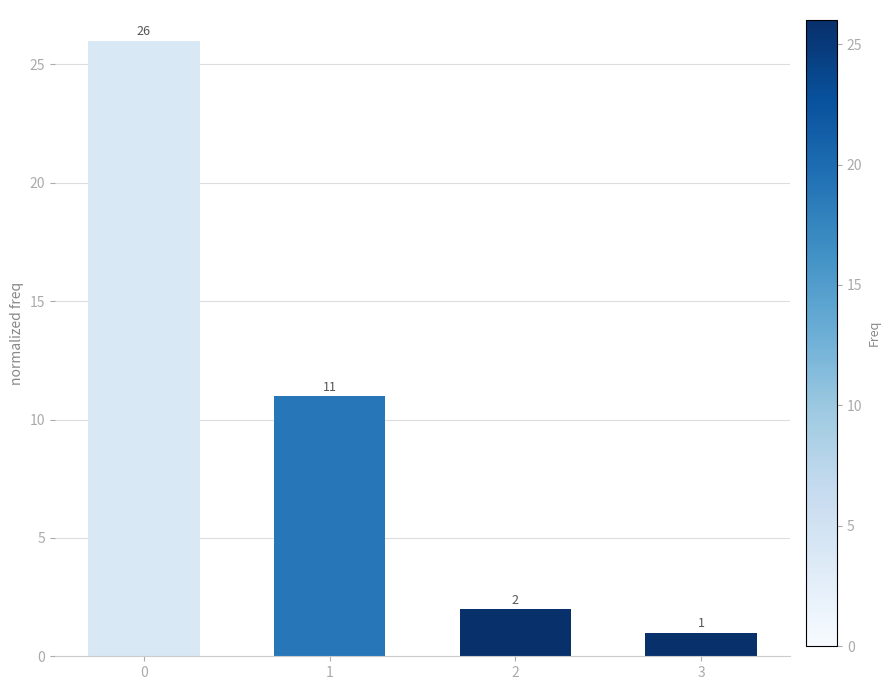

What is the average value?

10